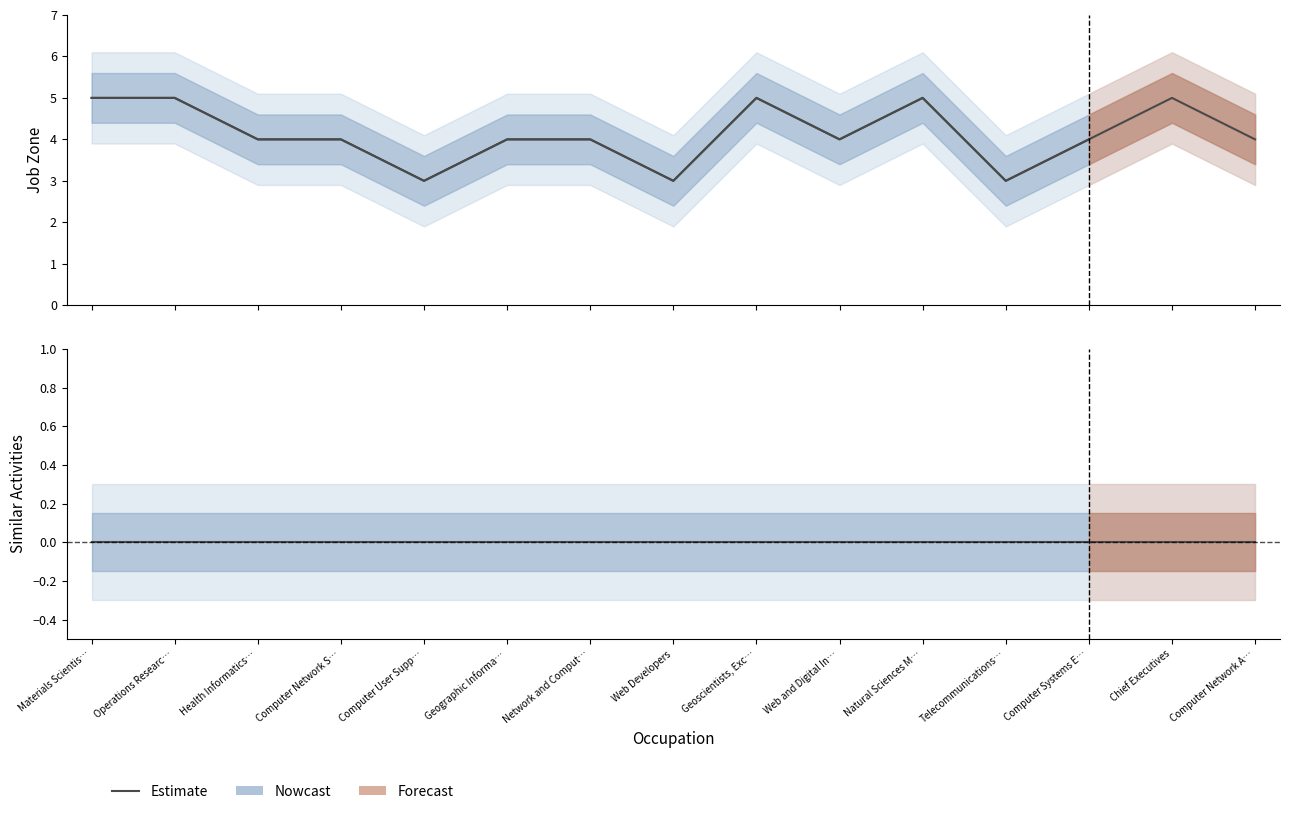

True or false: the data has more than 0 interior local peaks.

True